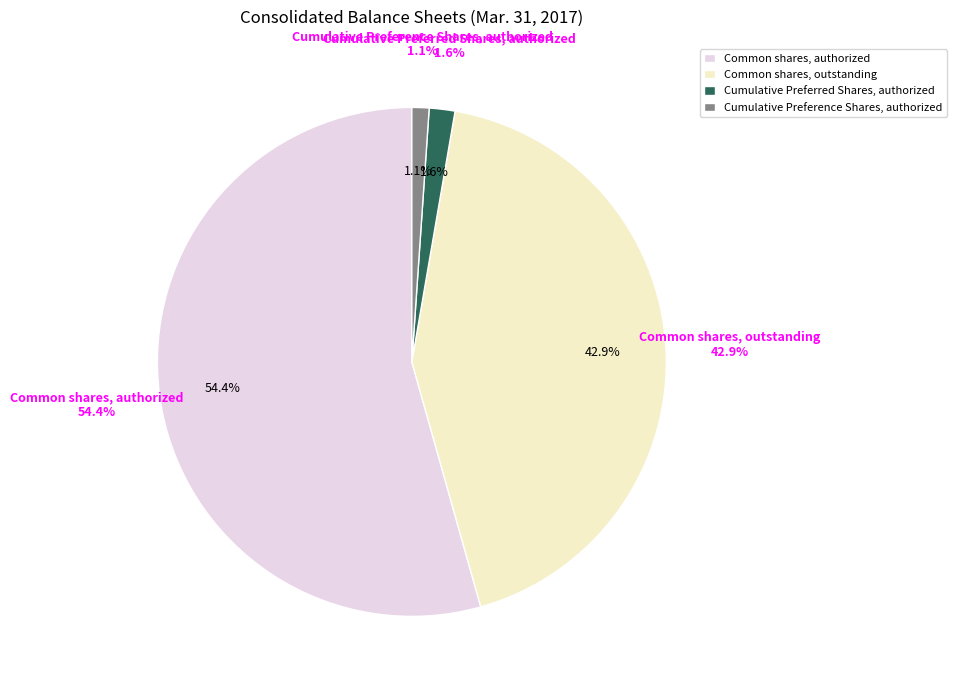

Count the number of slices in the pie.

4